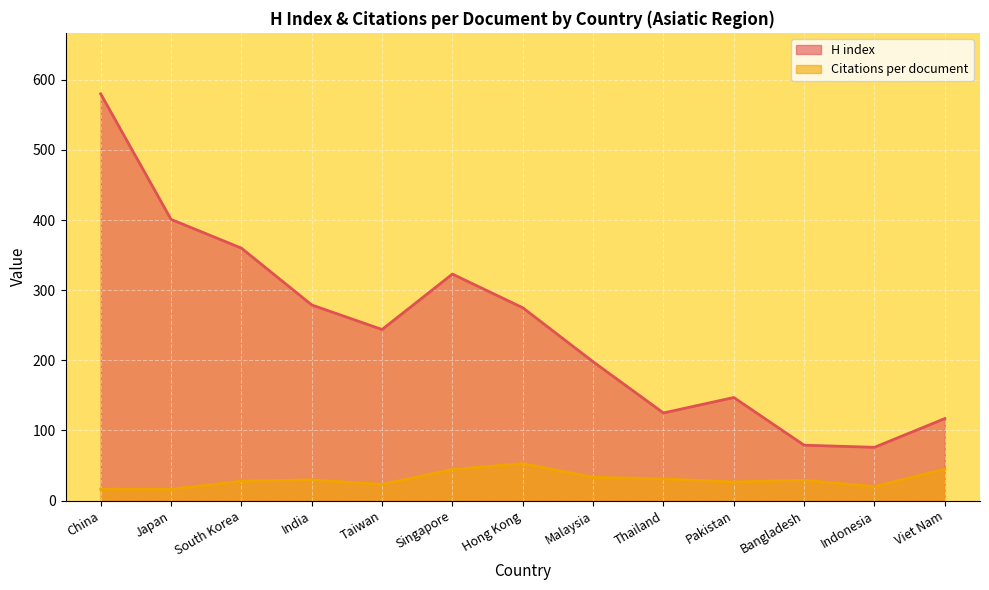

Reading left to right, what are all the values shown in this chart?

H index: China=580.0	Japan=401.0	South Korea=360.0	India=279.0	Taiwan=244.0	Singapore=323.0	Hong Kong=275.0	Malaysia=198.0	Thailand=125.0	Pakistan=147.0	Bangladesh=79.0	Indonesia=76.0	Viet Nam=117.0
Citations per document: China=16.4	Japan=16.2	South Korea=27.6	India=29.6	Taiwan=23.2	Singapore=44.4	Hong Kong=52.8	Malaysia=33.2	Thailand=30.9	Pakistan=26.6	Bangladesh=29.0	Indonesia=20.0	Viet Nam=44.9